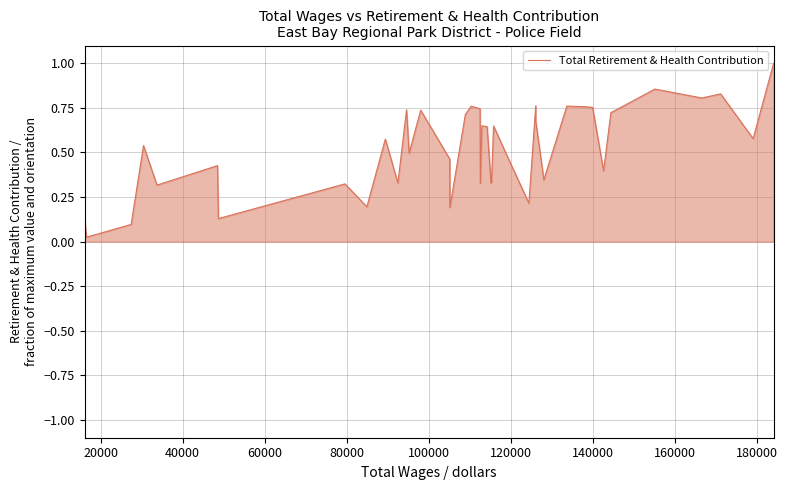

What is the maximum value shown in the chart?

1.0